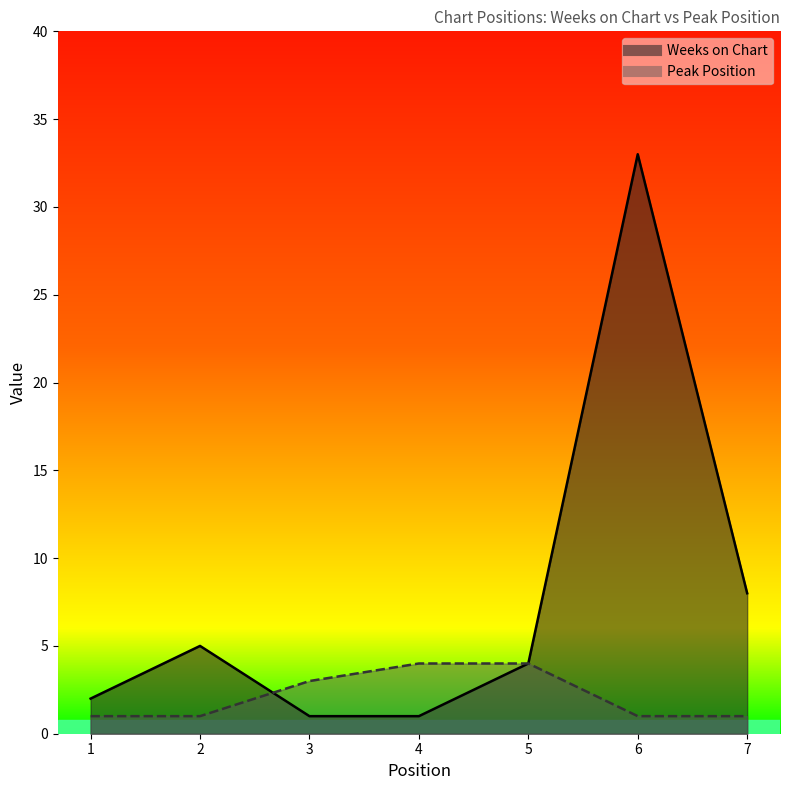

How many categories are shown in the chart?

7